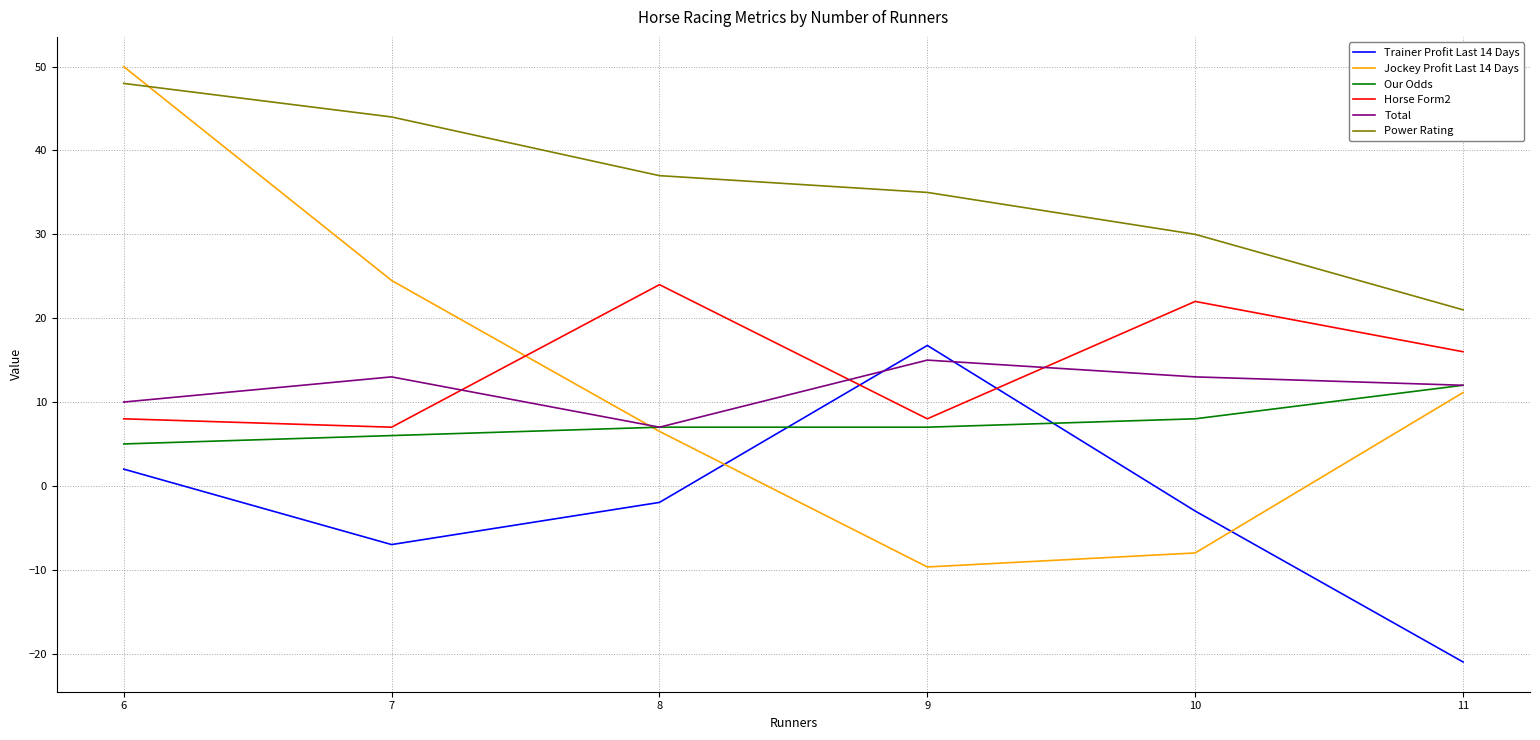

True or false: Jockey Profit Last 14 Days has a value of 14.8 at 11.

False